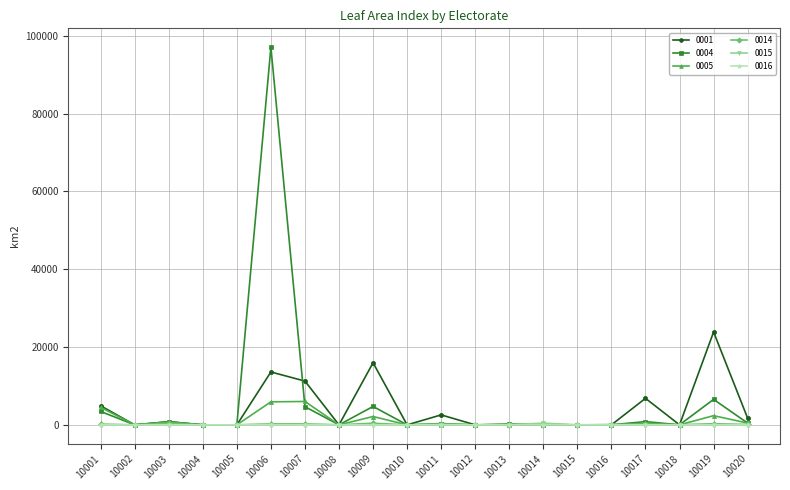

At which label does 0001 reach its peak?

10019